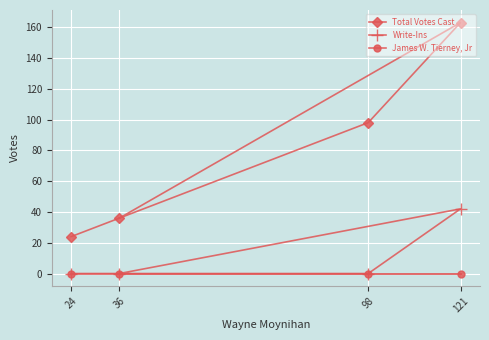

List the labels in order of James W. Tierney, Jr value, smallest first.

24, 98, 121, 36